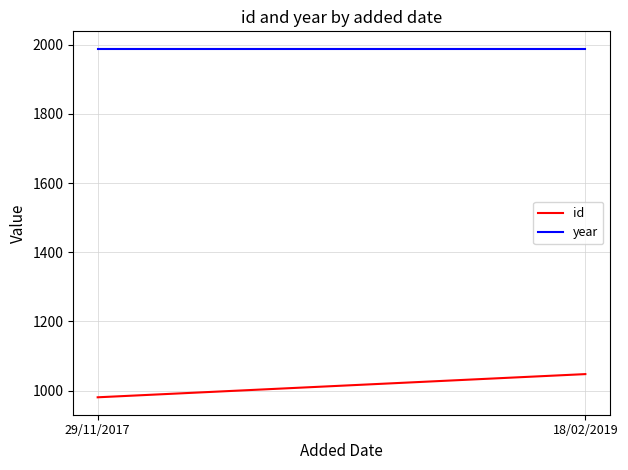

Where is year nearest to the value 1988?

29/11/2017